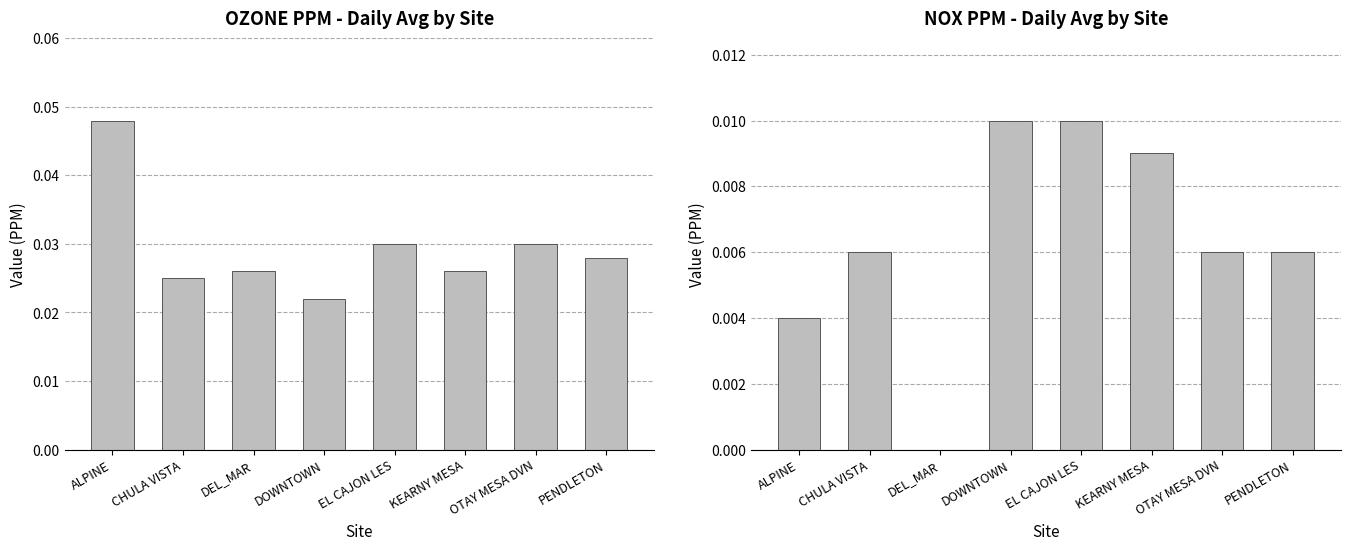

Which has a higher value, EL CAJON LES or DOWNTOWN?

EL CAJON LES